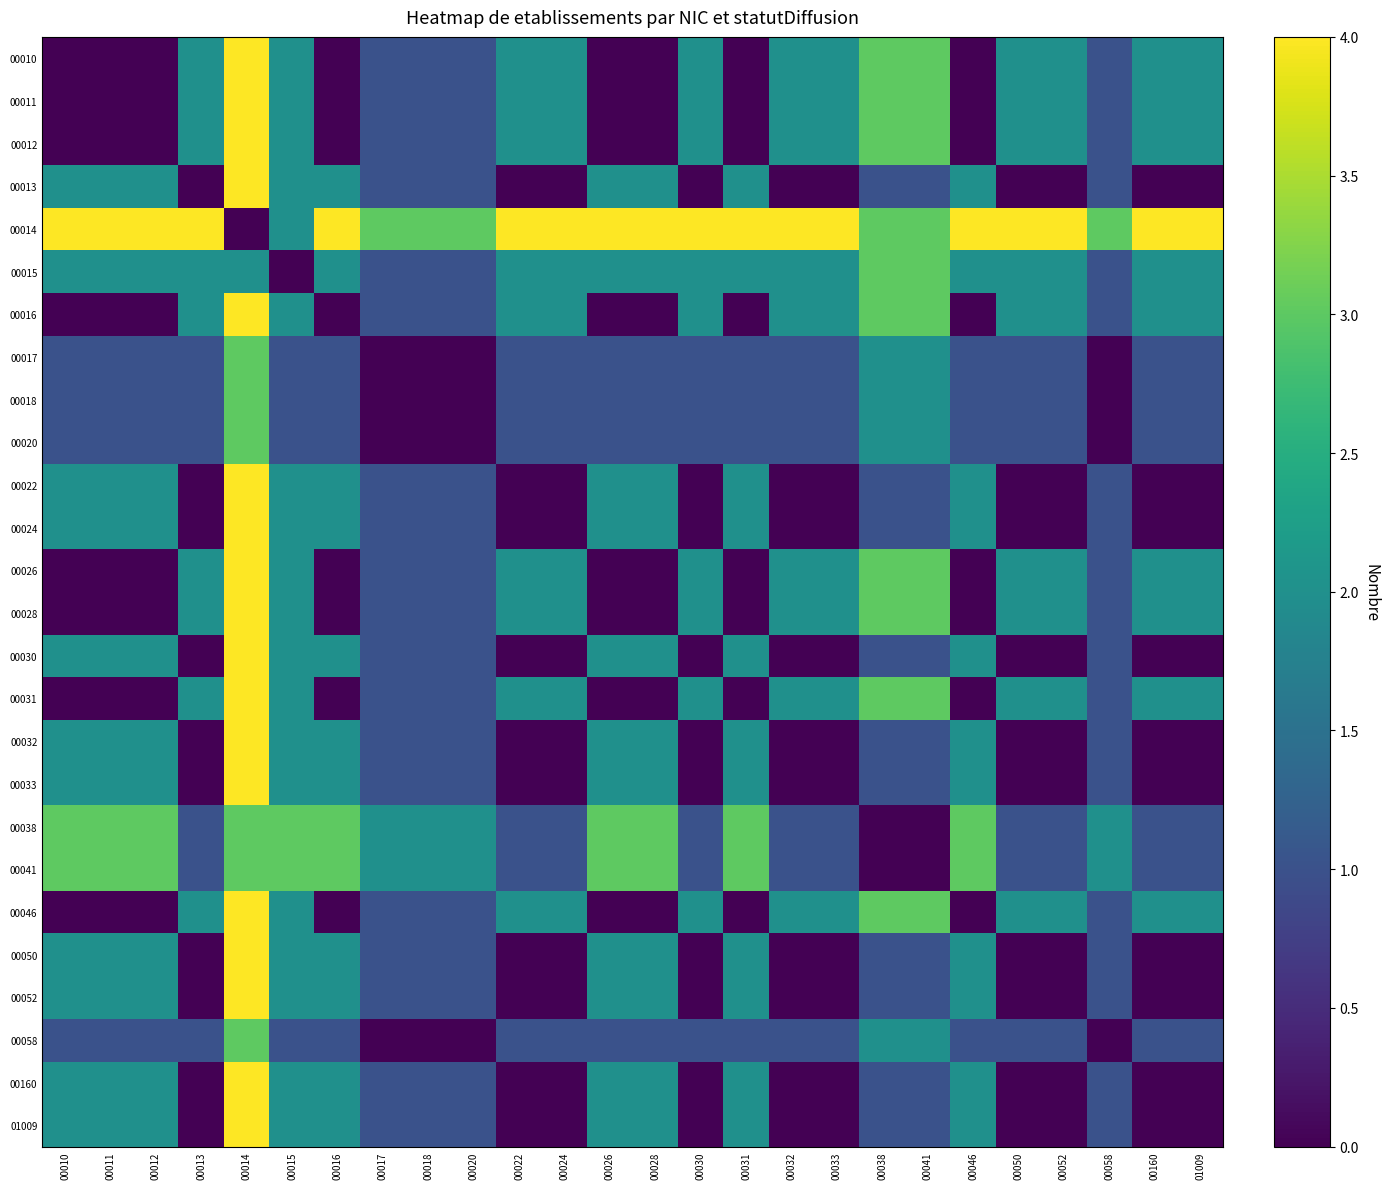

At which category is the sum across all series the highest?

00014